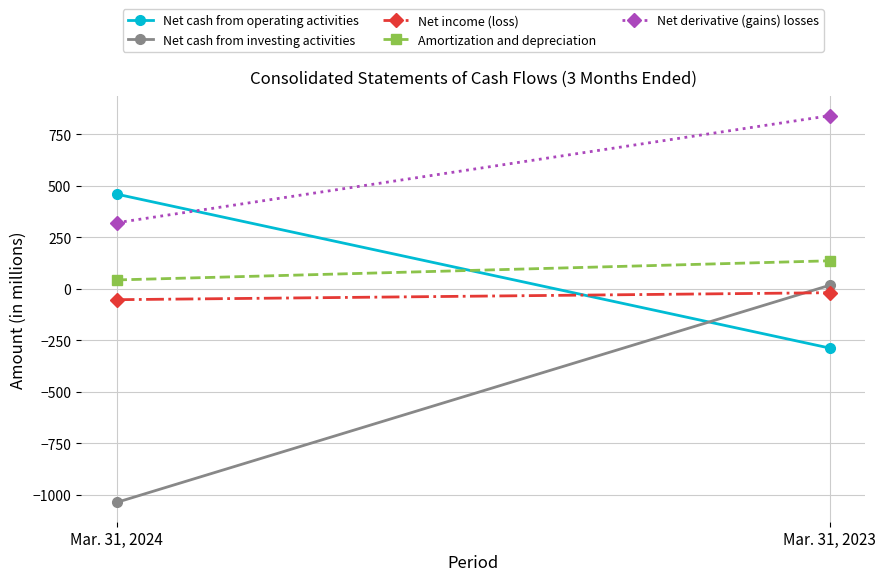

Is it true that Net cash from investing activities equals 17 at Mar. 31, 2023?

True